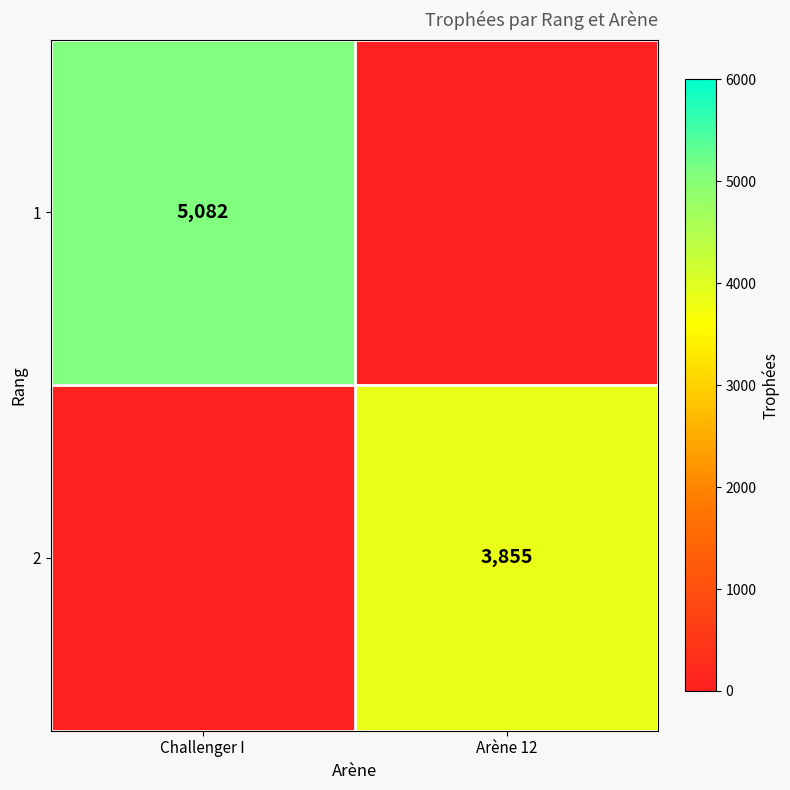

True or false: 1 has a value of 5082 at Challenger I.

True